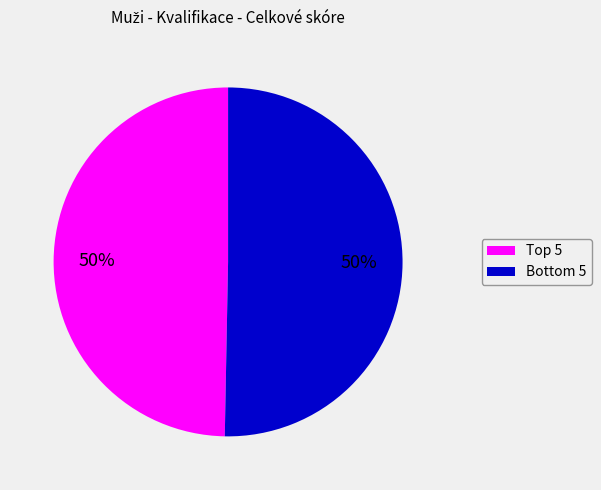

To the nearest percent, what is the average slice percentage?

50%